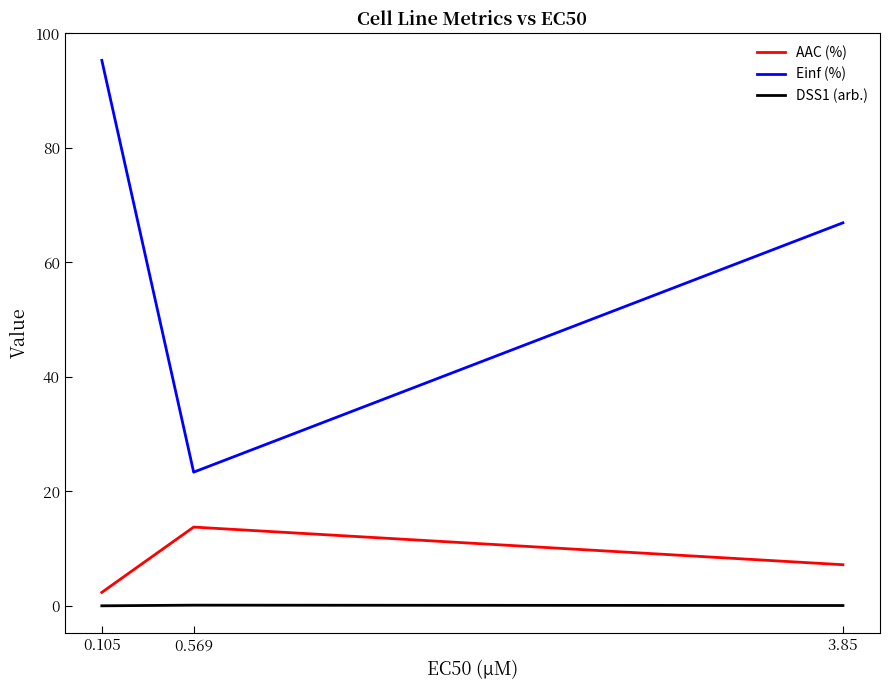

Which series has the largest total across all categories?

Einf (%)